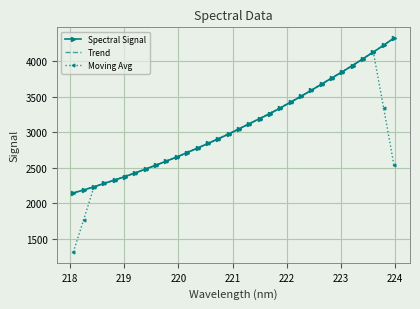

What is the highest value of the Trend series?

4326.5